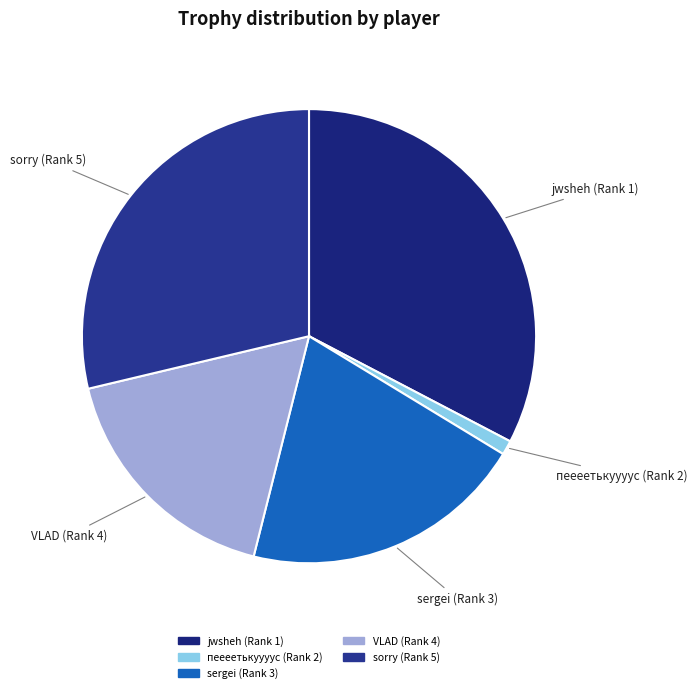

Is it true that VLAD (Rank 4) is 17% of the pie?

True